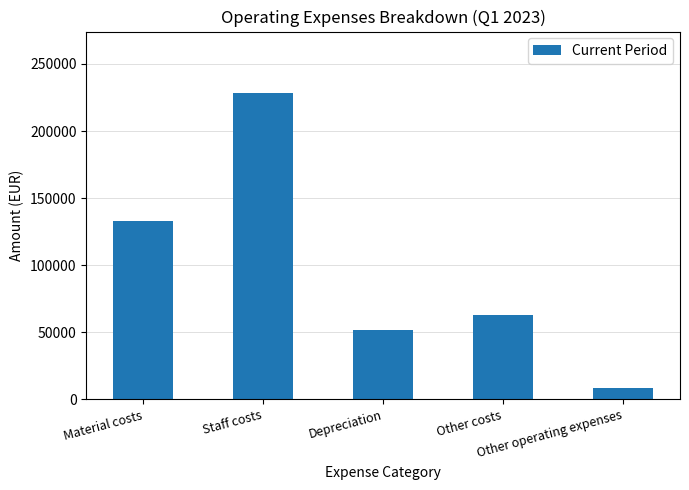

What is the greatest value displayed?

228469